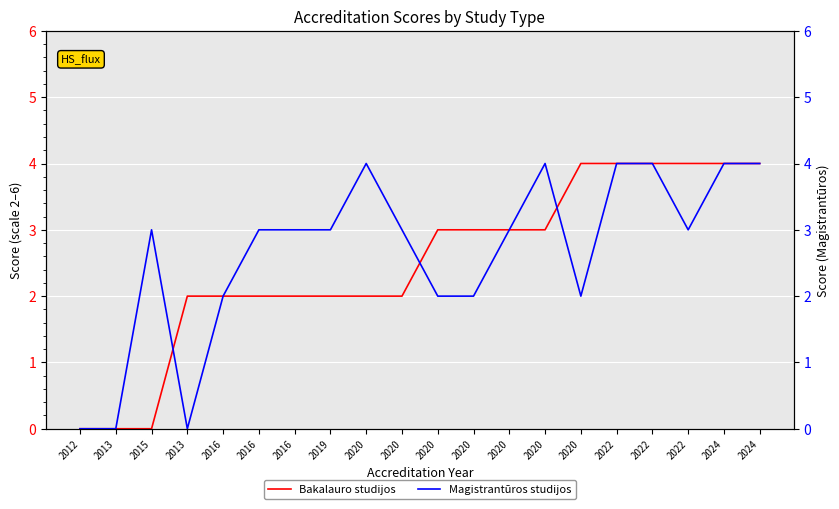

Is the value of Magistrantūros studijos at 2020 greater than the value of Bakalauro studijos at 2022?

No